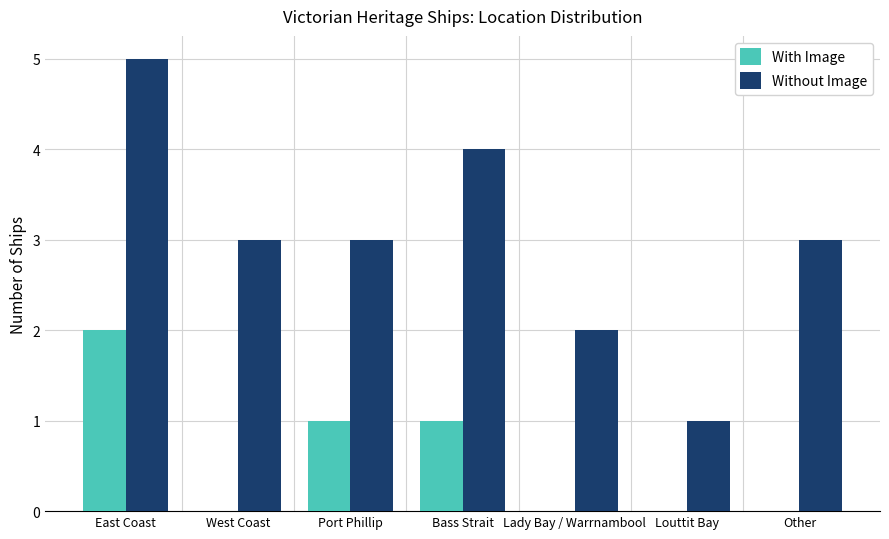

What is the greatest value displayed?

5